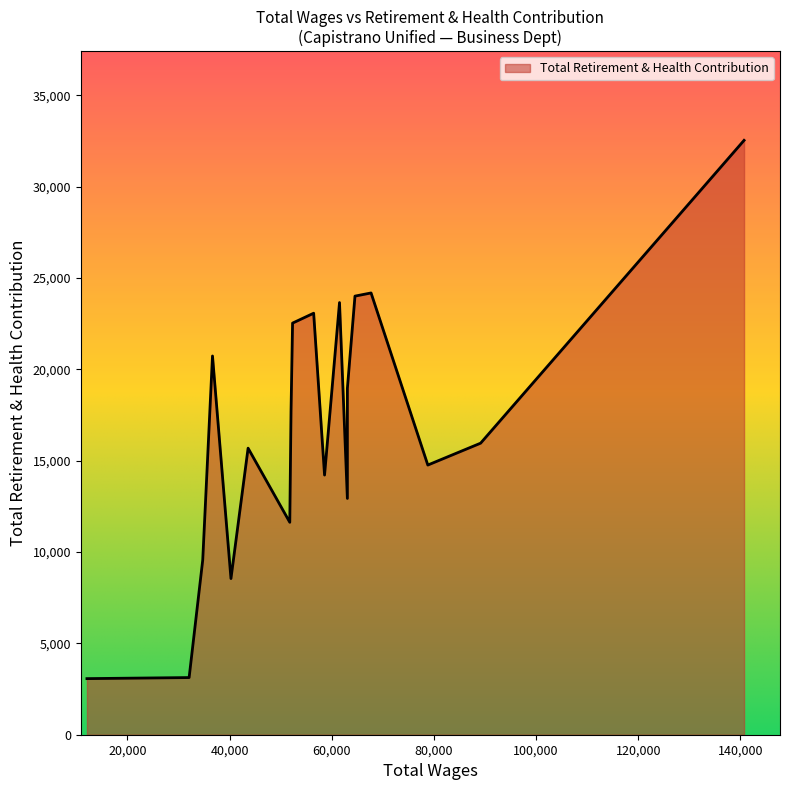

The value at 63063.0 is 12931. True or false?

True